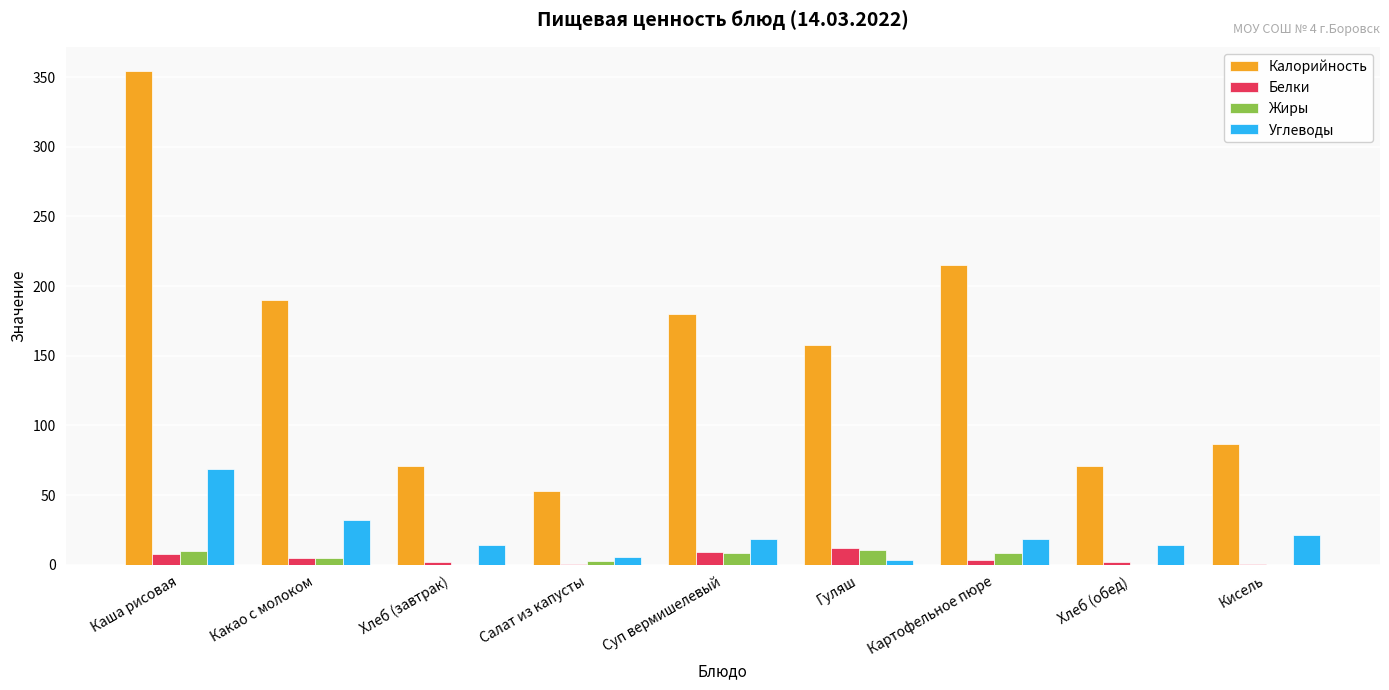

At which category is the sum across all series the highest?

Каша рисовая